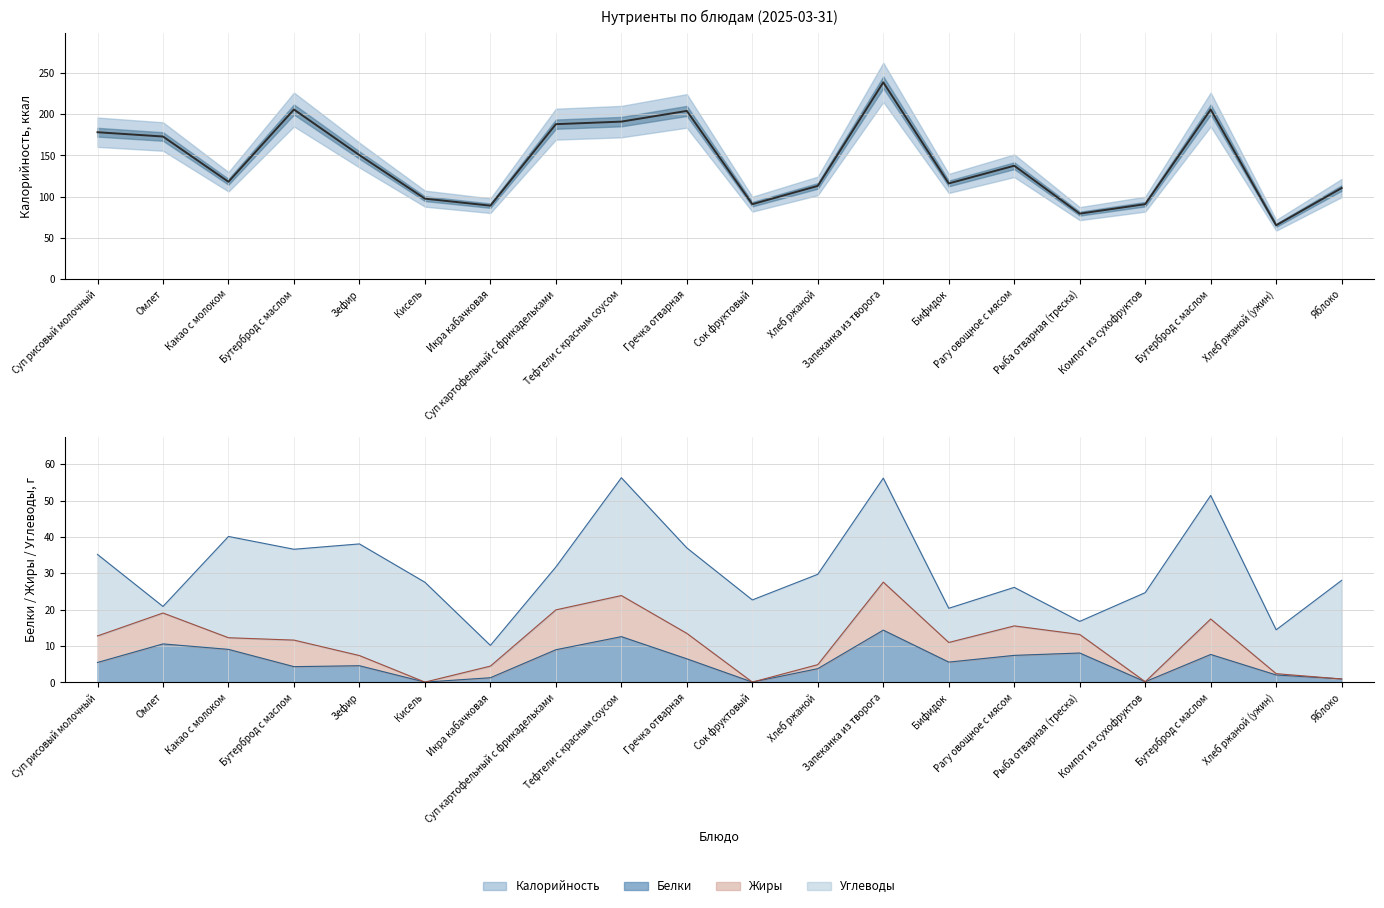

How many lines are shown in the chart?

1